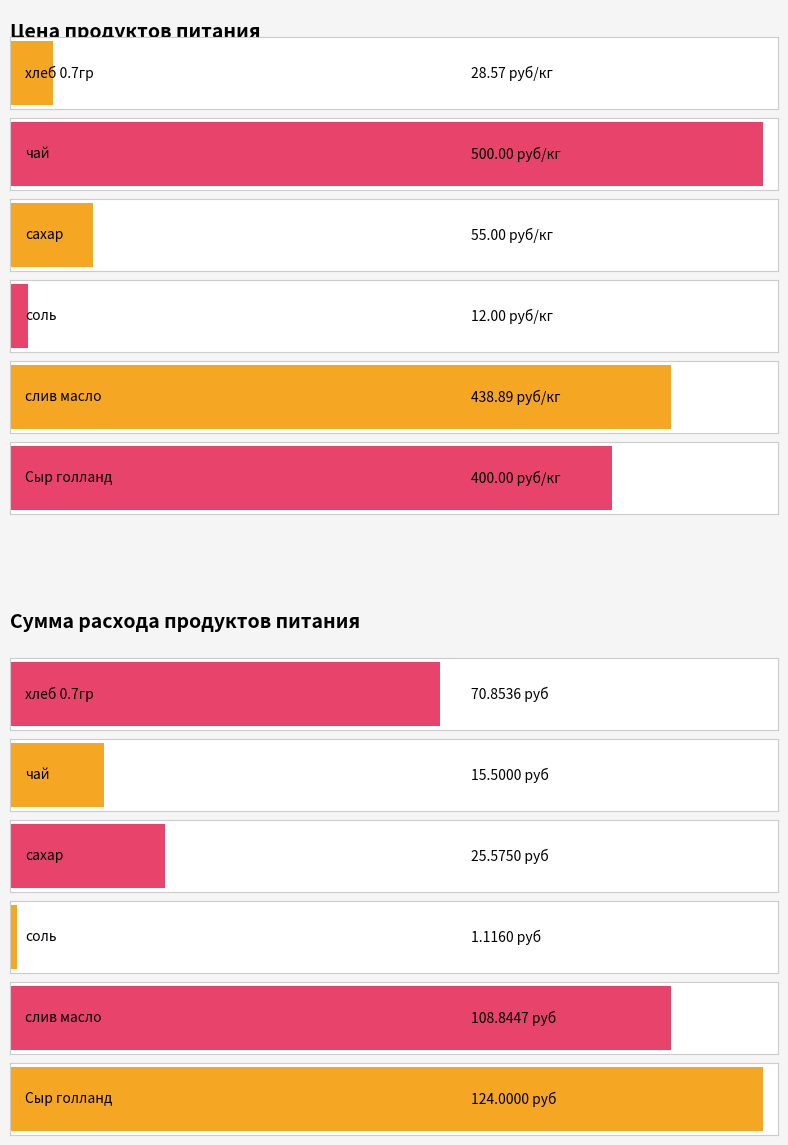

How many data points in Цена (руб/кг) are less than 400?

3